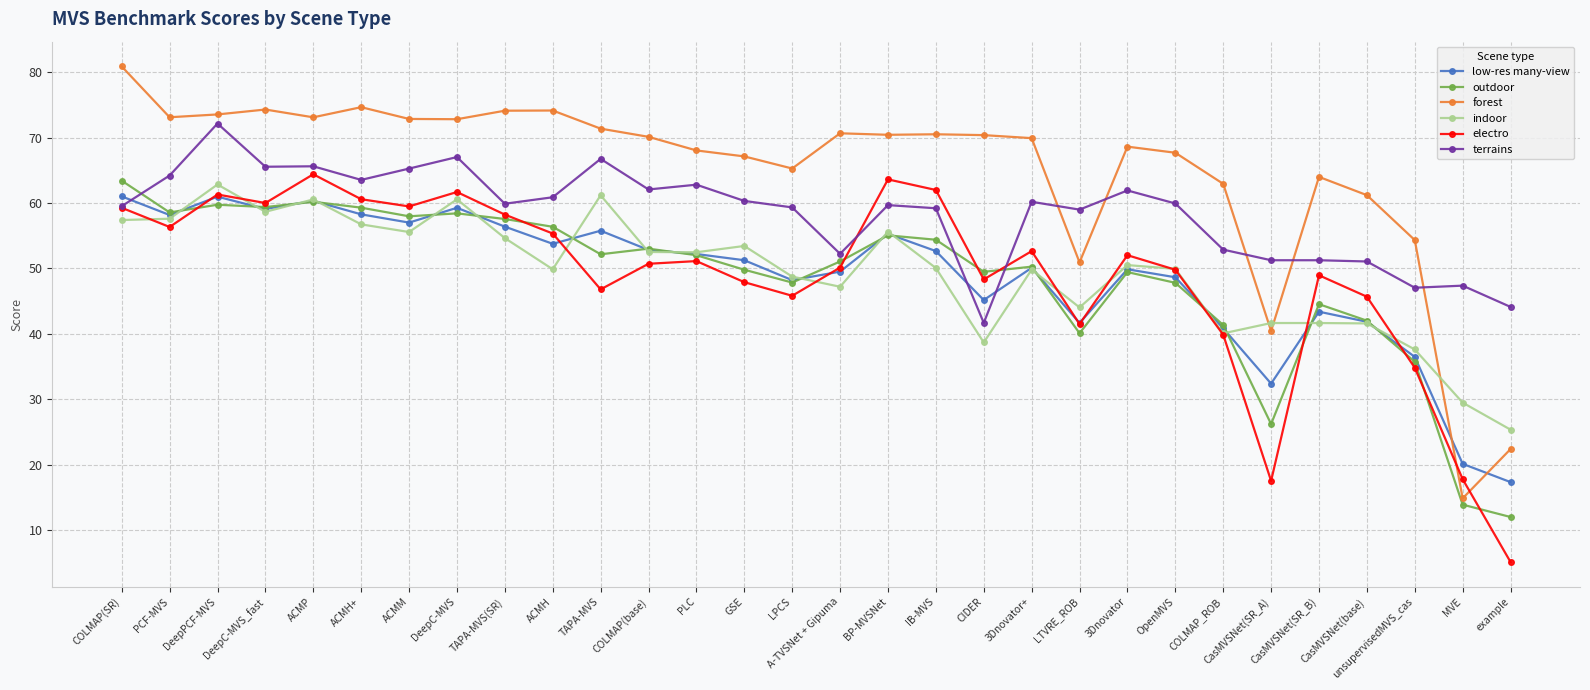

Which series has the largest total across all categories?

forest